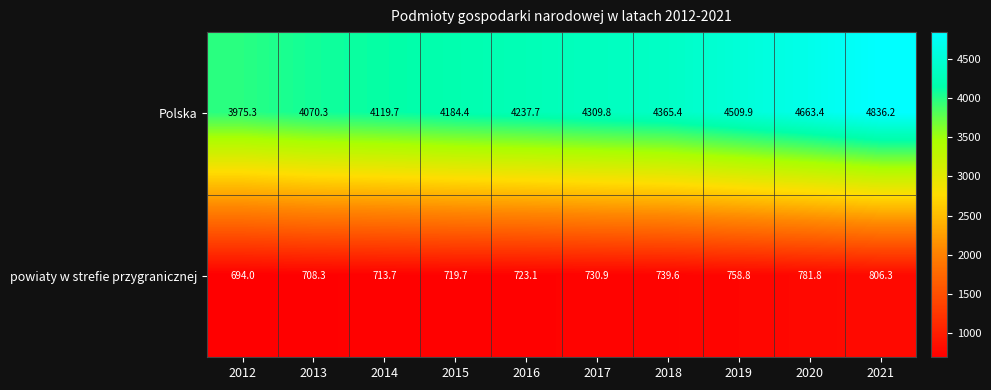

Which category has the highest value across all series?

2021